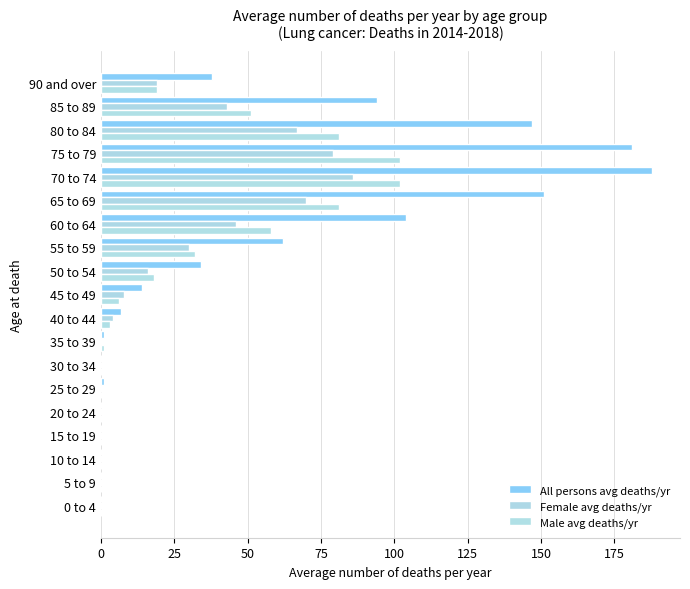

How many series are shown in this chart?

3